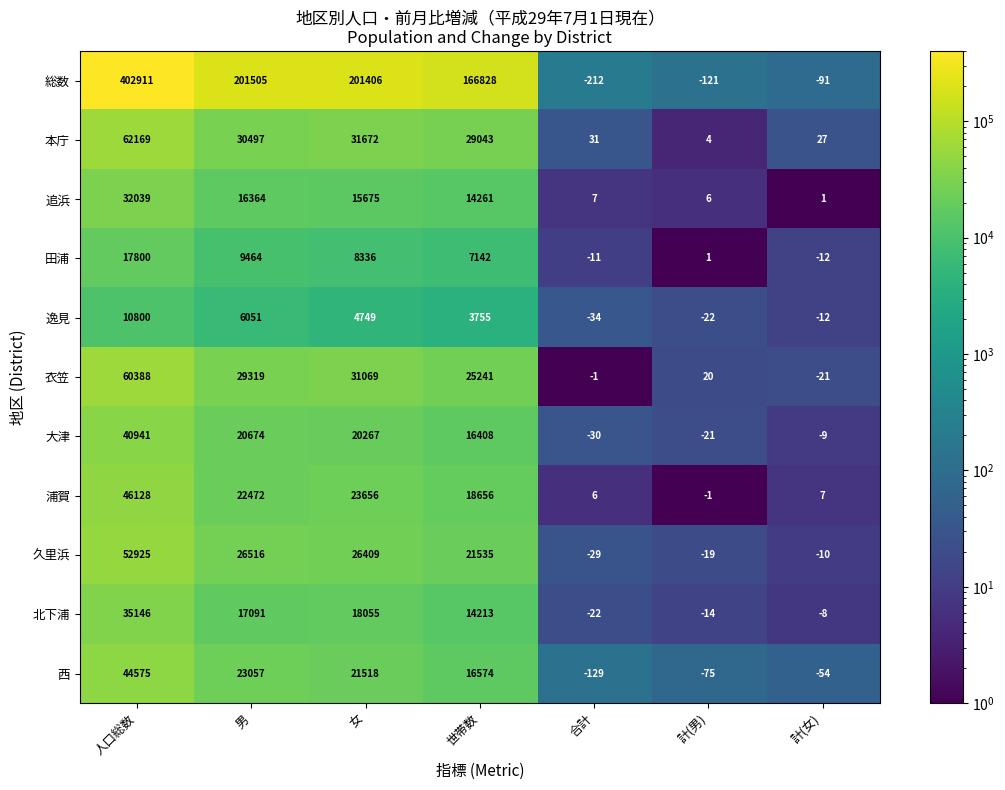

List the labels in order of 北下浦 value, smallest first.

合計, 計(男), 計(女), 世帯数, 男, 女, 人口総数